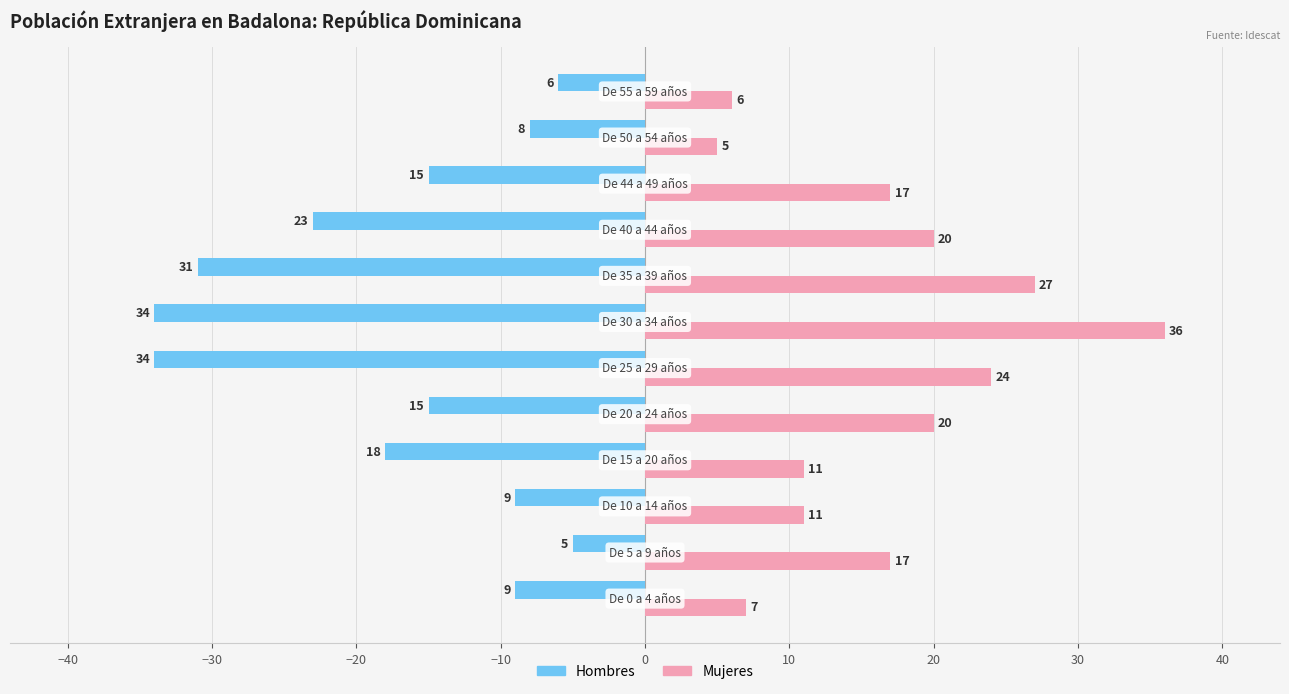

What is the lowest value of the Hombres series?

-34